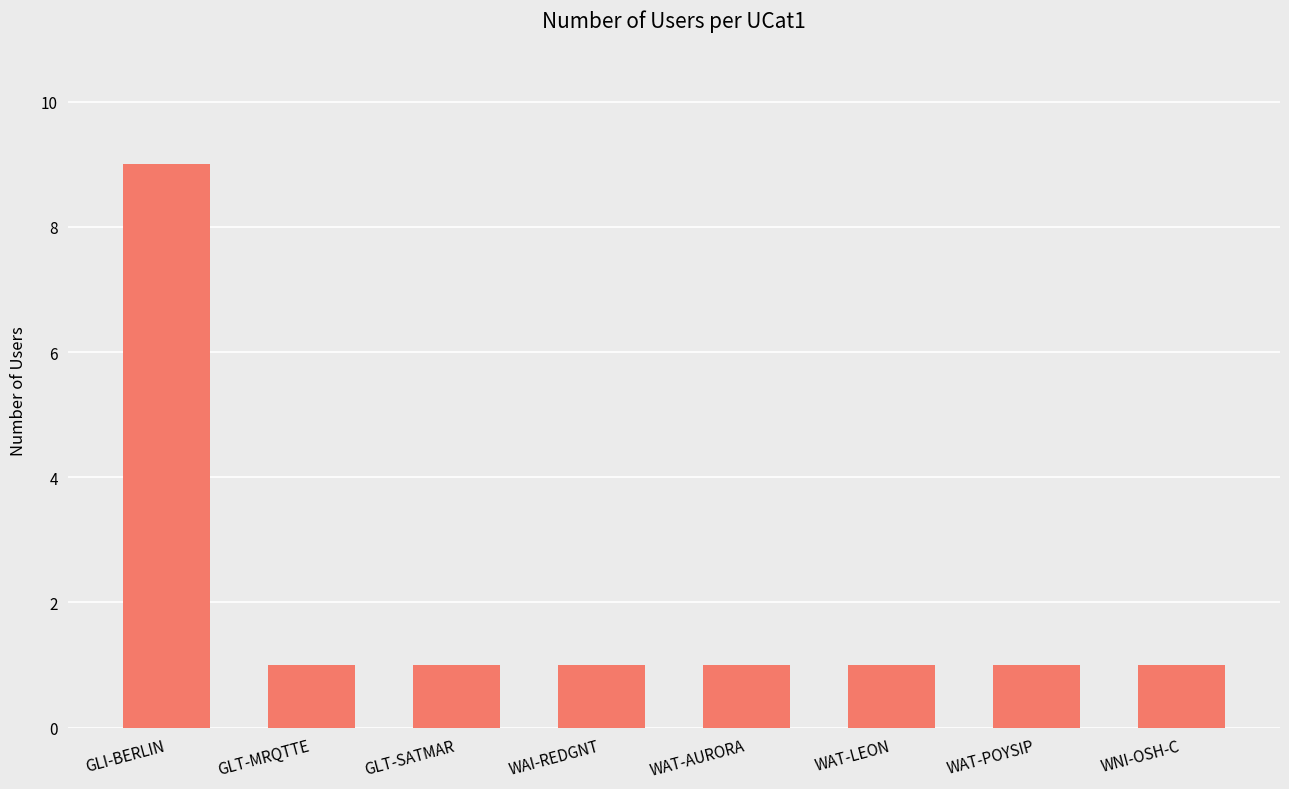

Which label corresponds to the largest value in the chart?

GLI-BERLIN